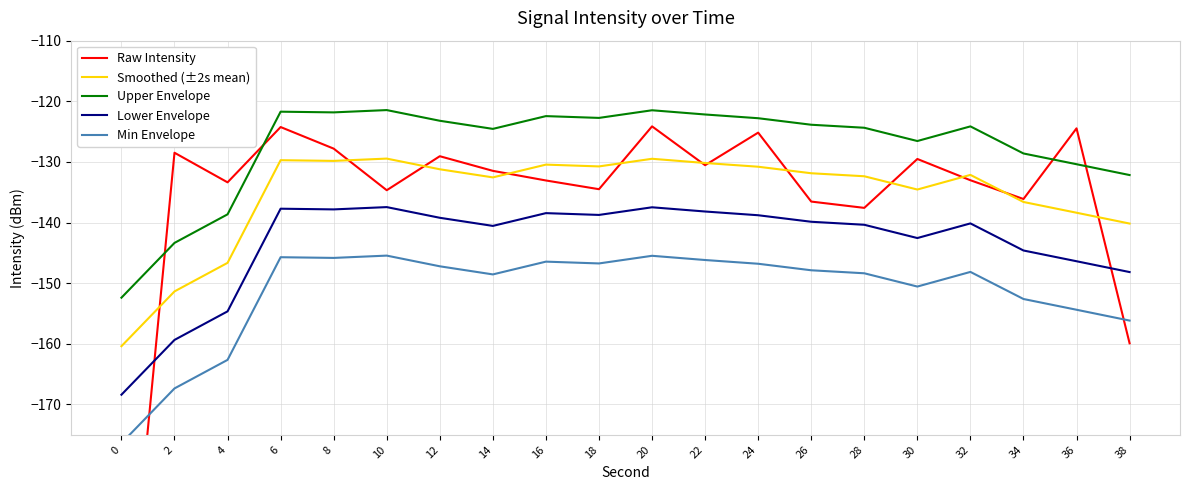

Rank the series at 0 from lowest to highest value.

Raw Intensity, Min Envelope, Lower Envelope, Smoothed (±2s mean), Upper Envelope